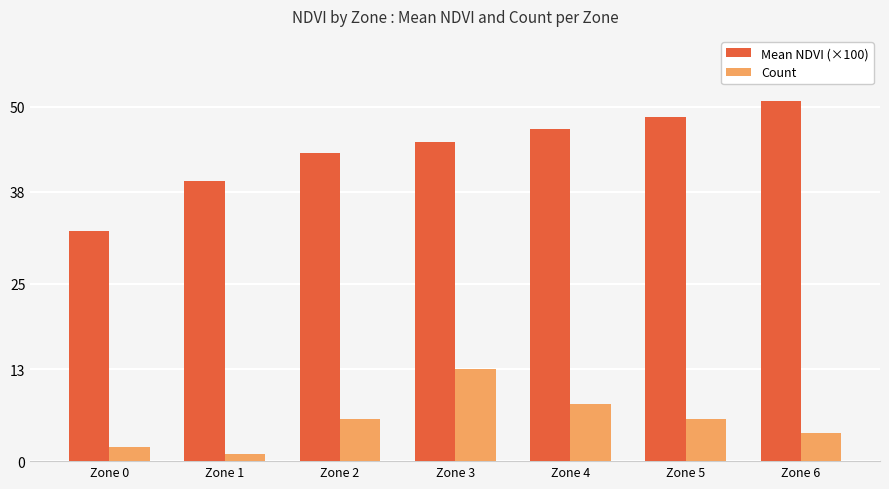

The value of Count at Zone 5 is 6.0. True or false?

True